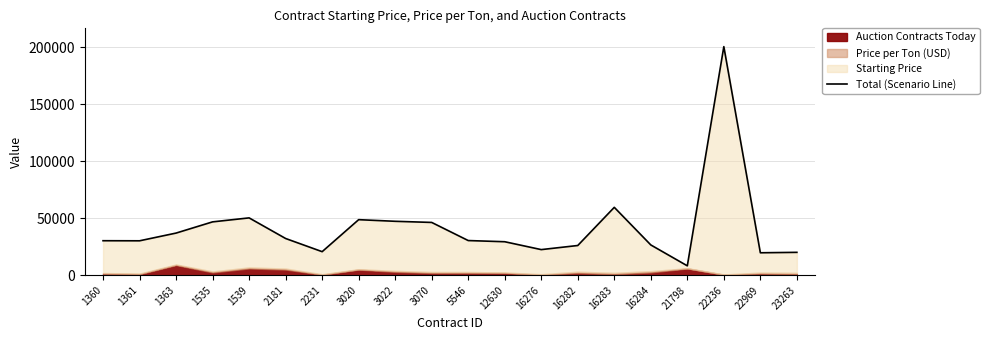

Does the chart display data point markers on the line(s)?

No